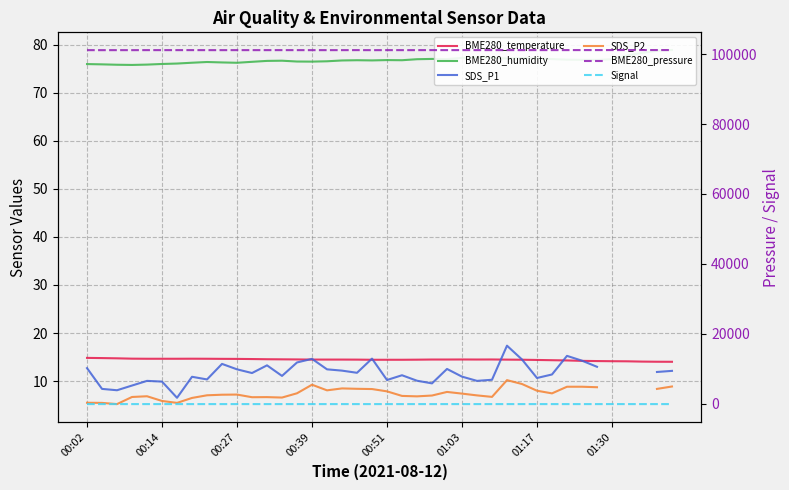

Which series changed the most between 01:30 and 36?

BME280_pressure